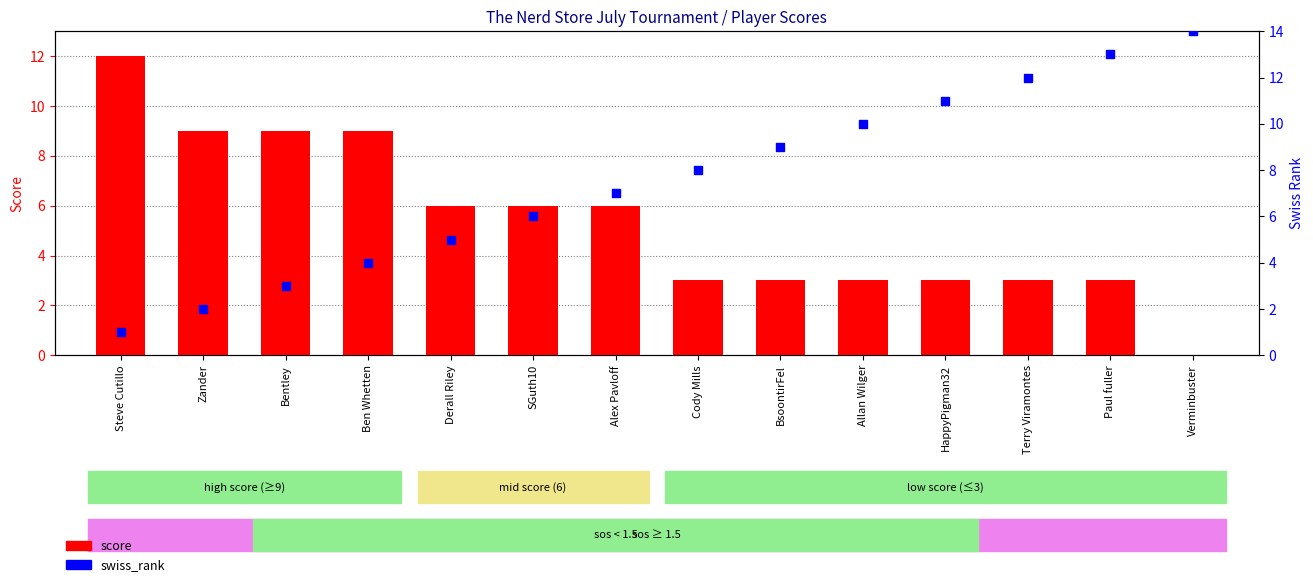

Which series reaches the maximum Y coordinate?

swiss_rank